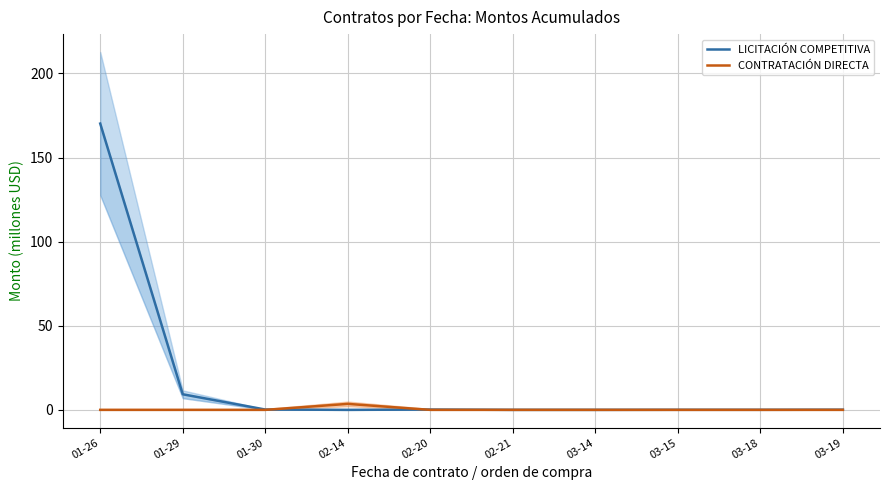

True or false: LICITACIÓN COMPETITIVA has a value of 71.1 at 02-14.

False